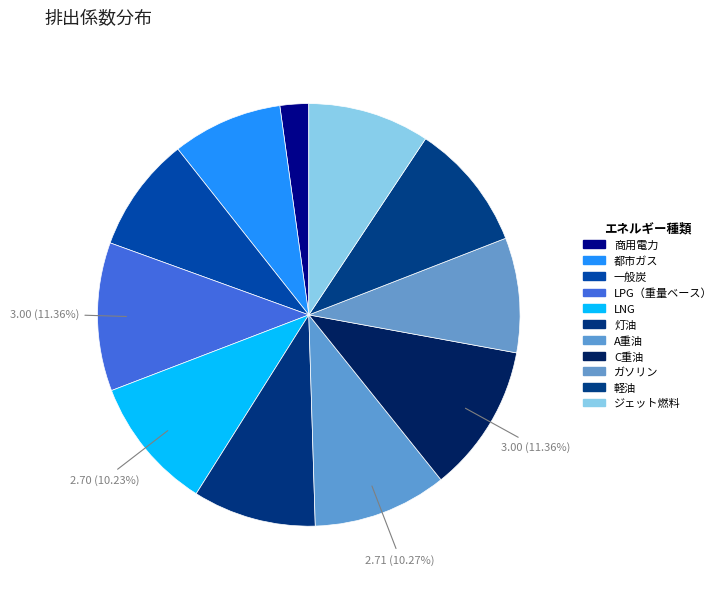

How many segments does this pie chart have?

11